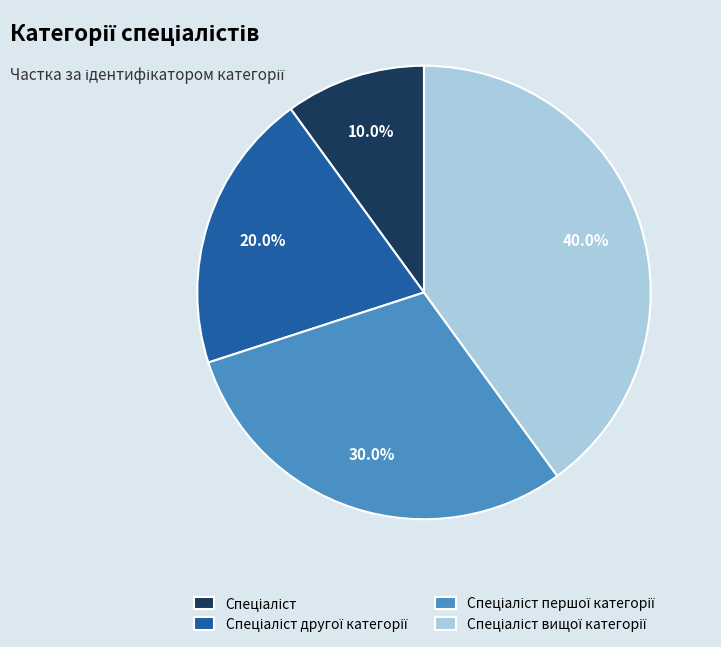

Does any single category account for the majority?

No